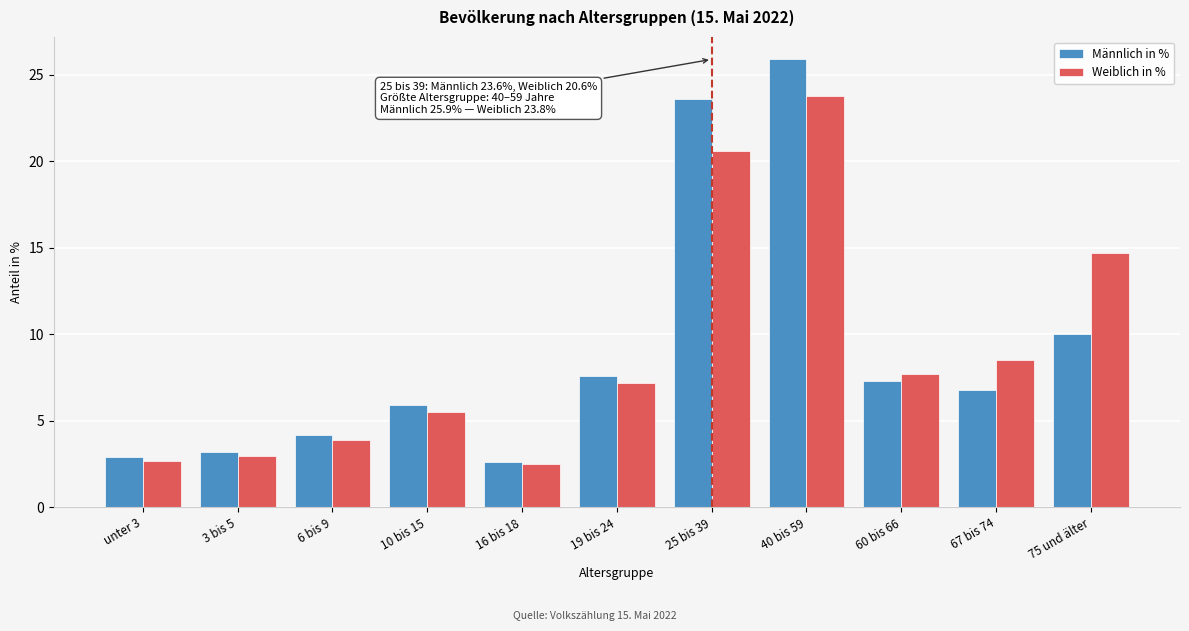

Reading right to left, list all the values displayed in this chart.

Männlich in %: 10.0	6.8	7.3	25.9	23.6	7.6	2.6	5.9	4.2	3.2	2.9
Weiblich in %: 14.7	8.5	7.7	23.8	20.6	7.2	2.5	5.5	3.9	3.0	2.7